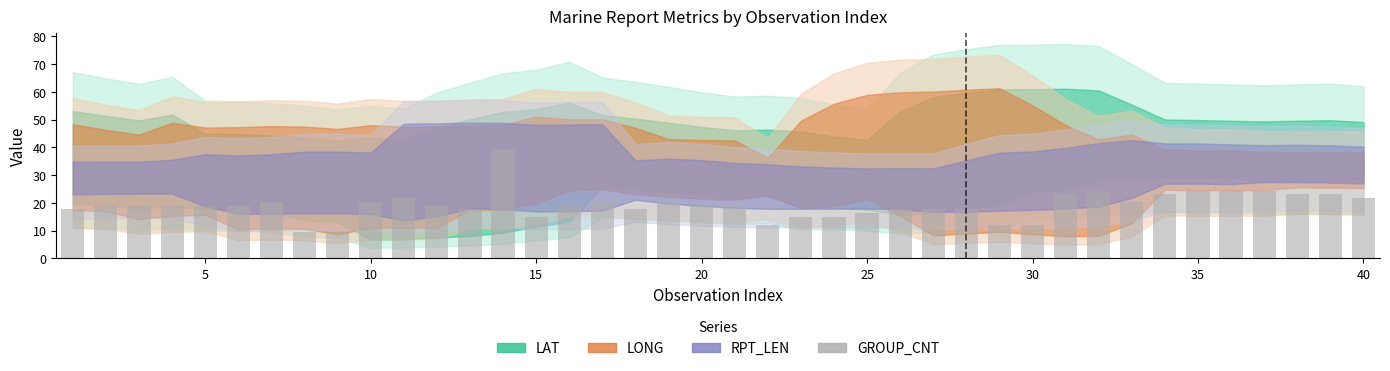

What is the smallest value displayed?

9.5